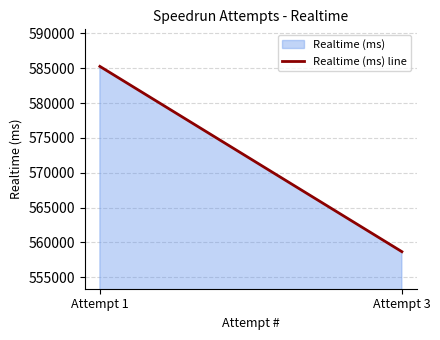

The value at Attempt 1 is 228655. True or false?

False